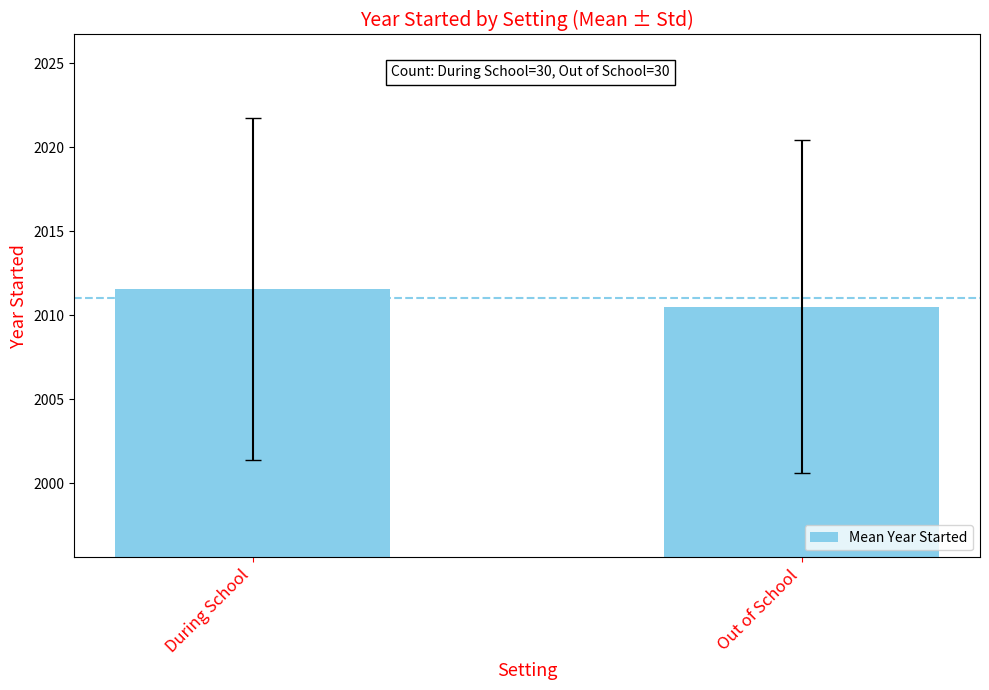

True or false: the data shows 649.8 at Out of School.

False